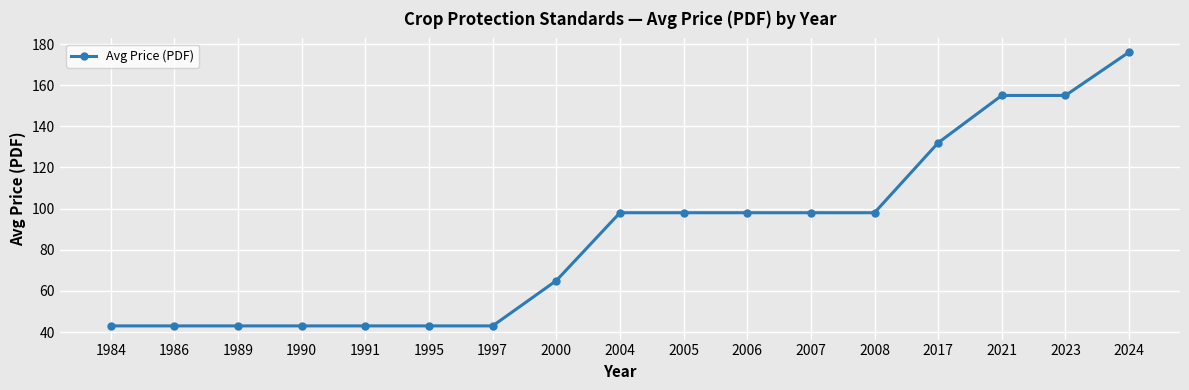

What is the difference between the second highest and minimum values?

112.0